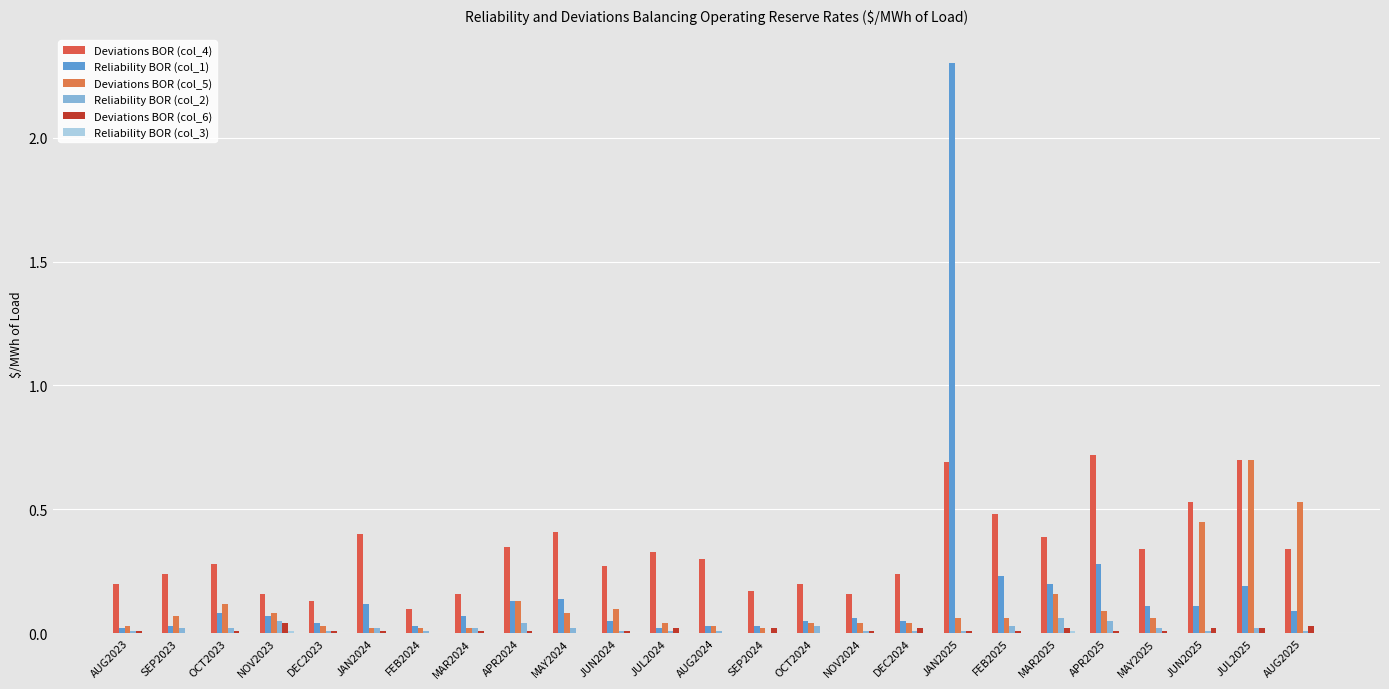

Between AUG2024 and OCT2024, which series saw the biggest shift?

Deviations BOR (col_4)